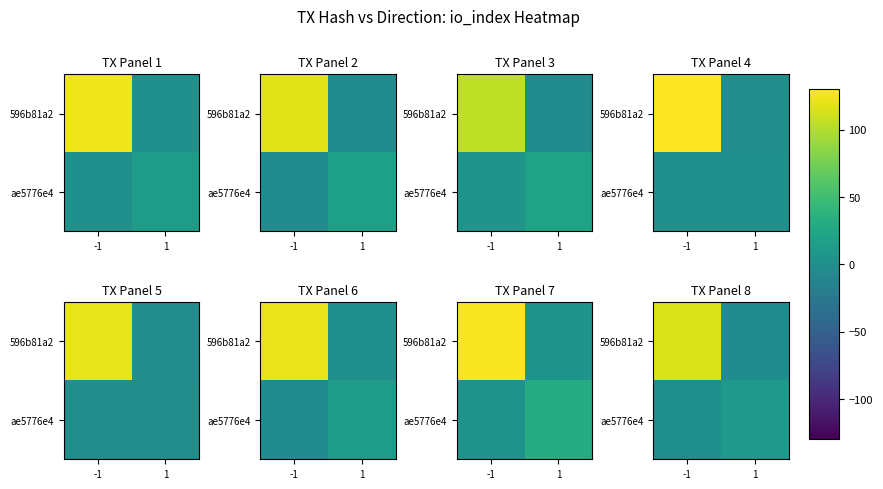

What is the sum of the 596b81a2 values at 1 and -1?

111.4